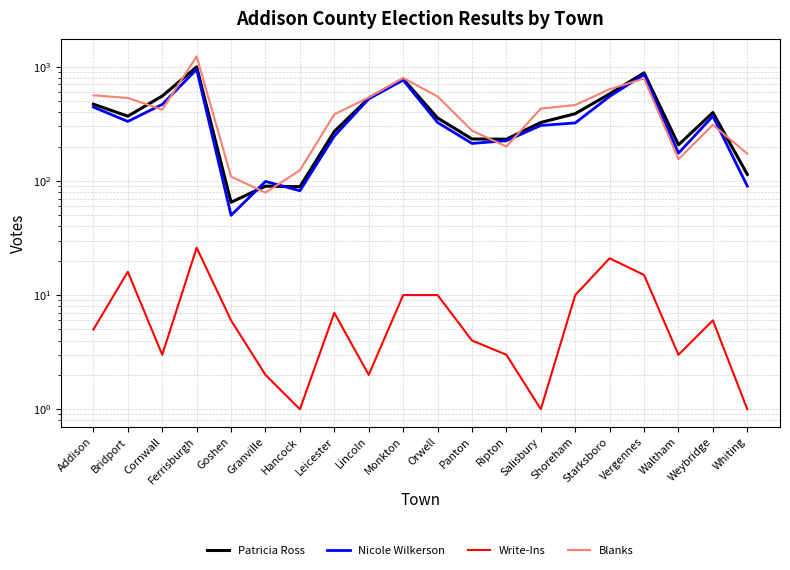

What is the total value across all series at Shoreham?

1182